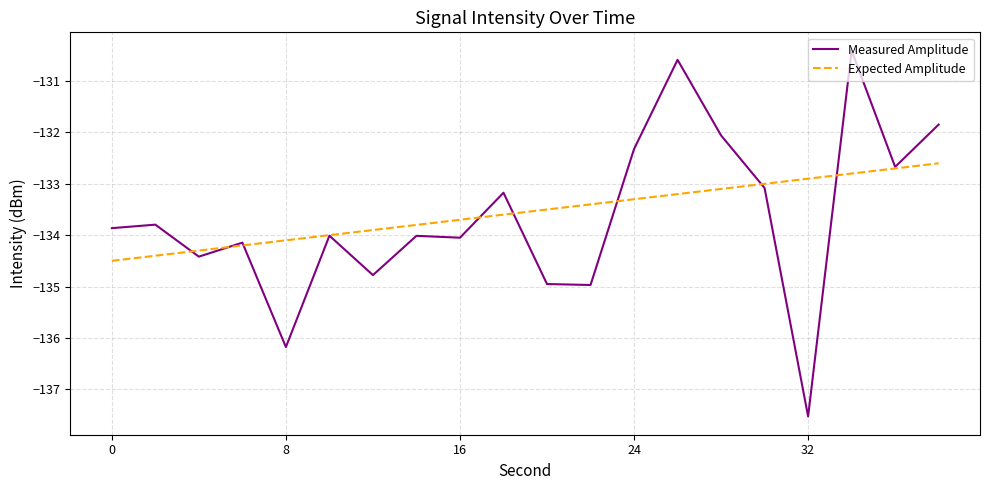

List the series in order of their peak value, highest first.

Measured Amplitude, Expected Amplitude